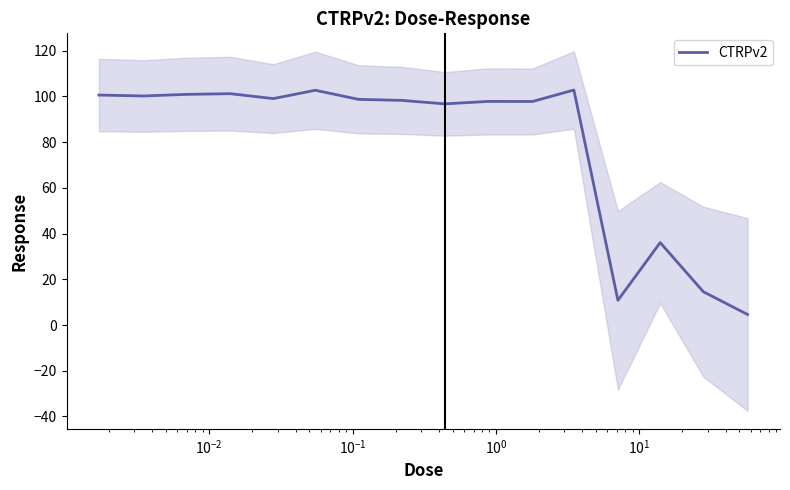

What is the lowest value of the CTRPv2 series?

4.6